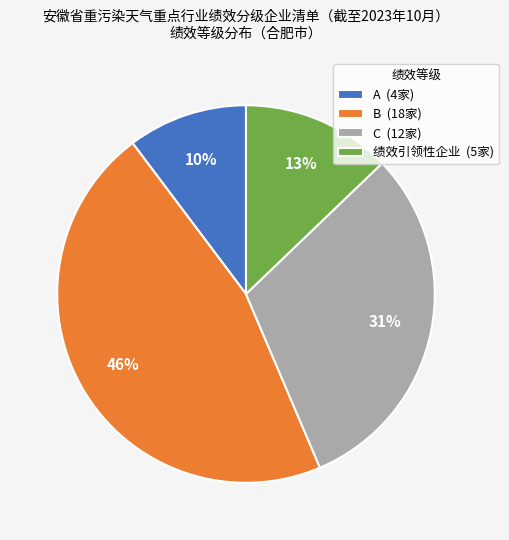

To the nearest percent, what percentage of the pie is C?

31%